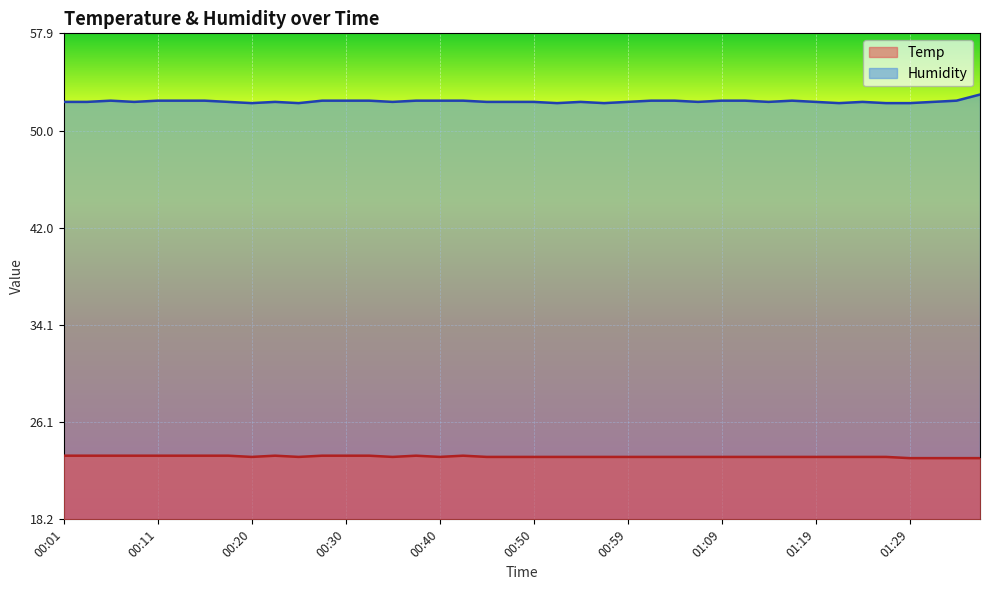

Which series changed the most between 00:08 and 00:37?

Humidity